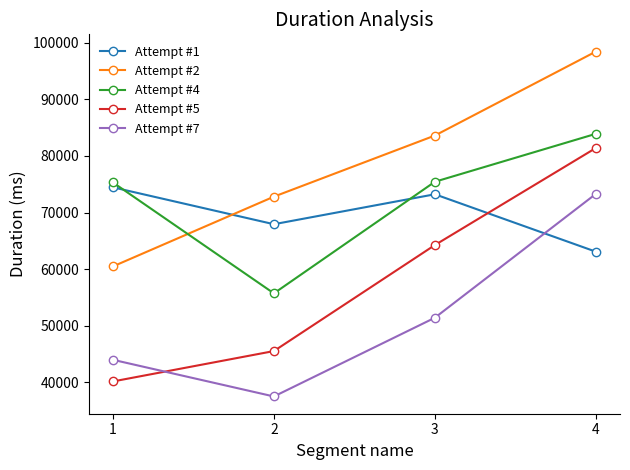

How many interior local valleys does the Attempt #7 series have?

1